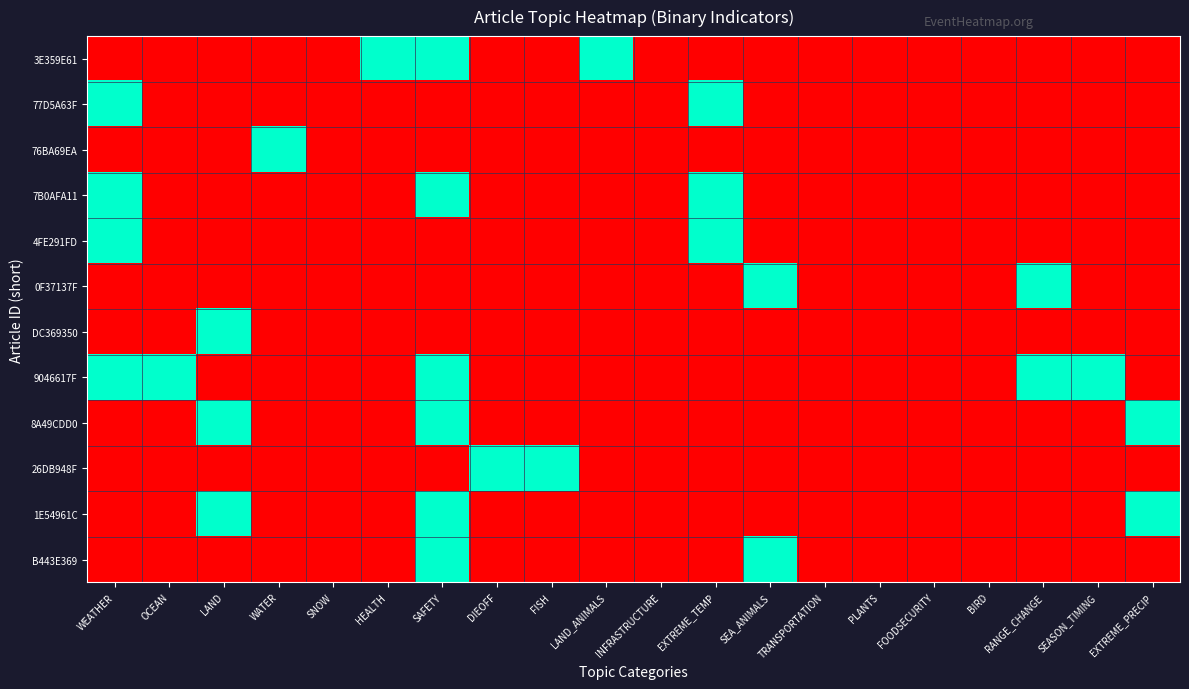

What is the difference between the highest and lowest values at LAND?

1